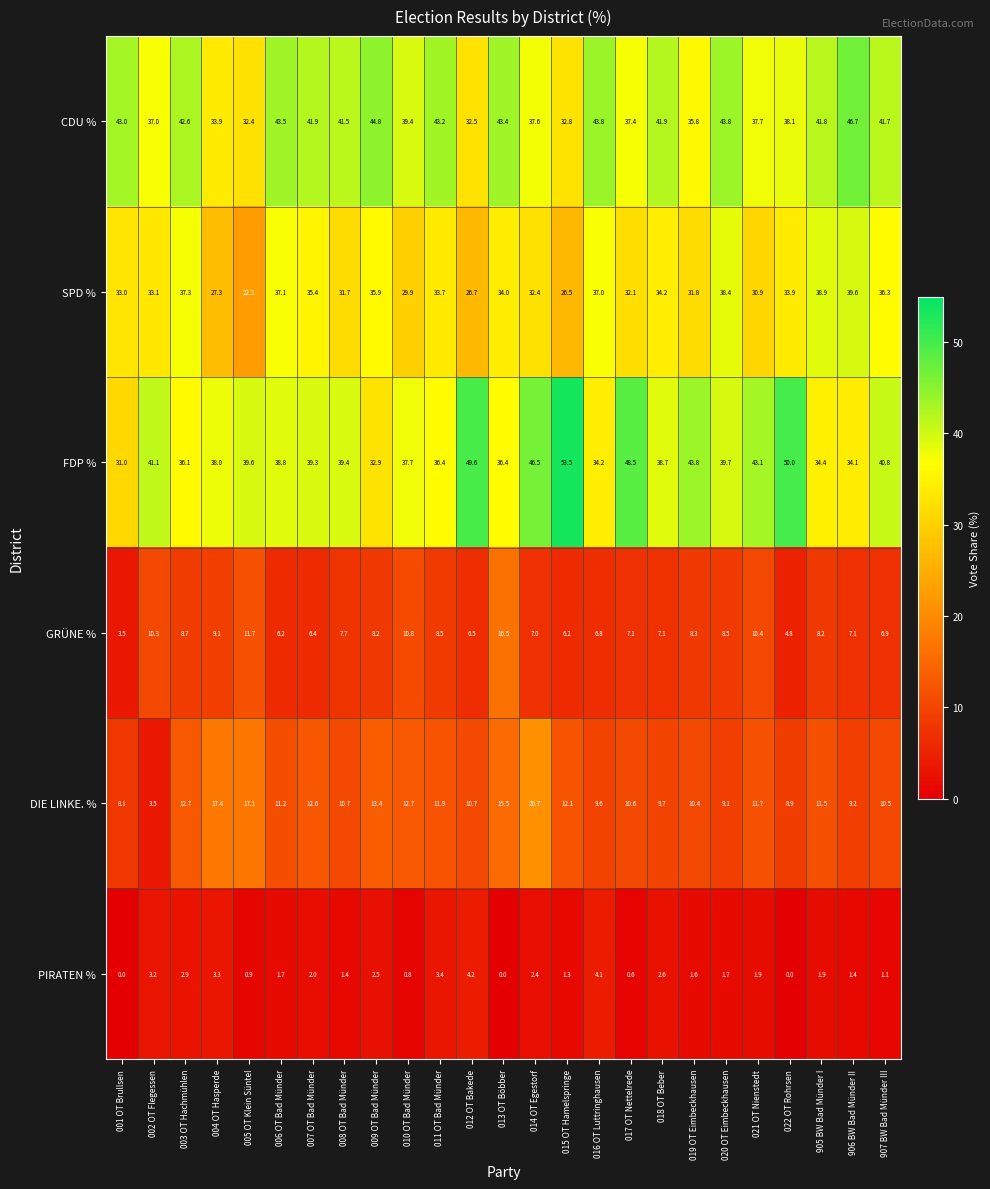

What is the average value of the FDP % series?

40.1